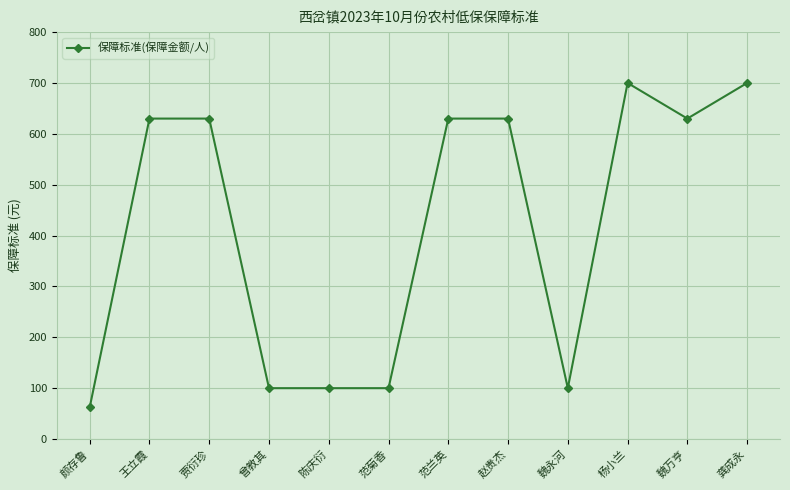

How many data points are less than 630?

5